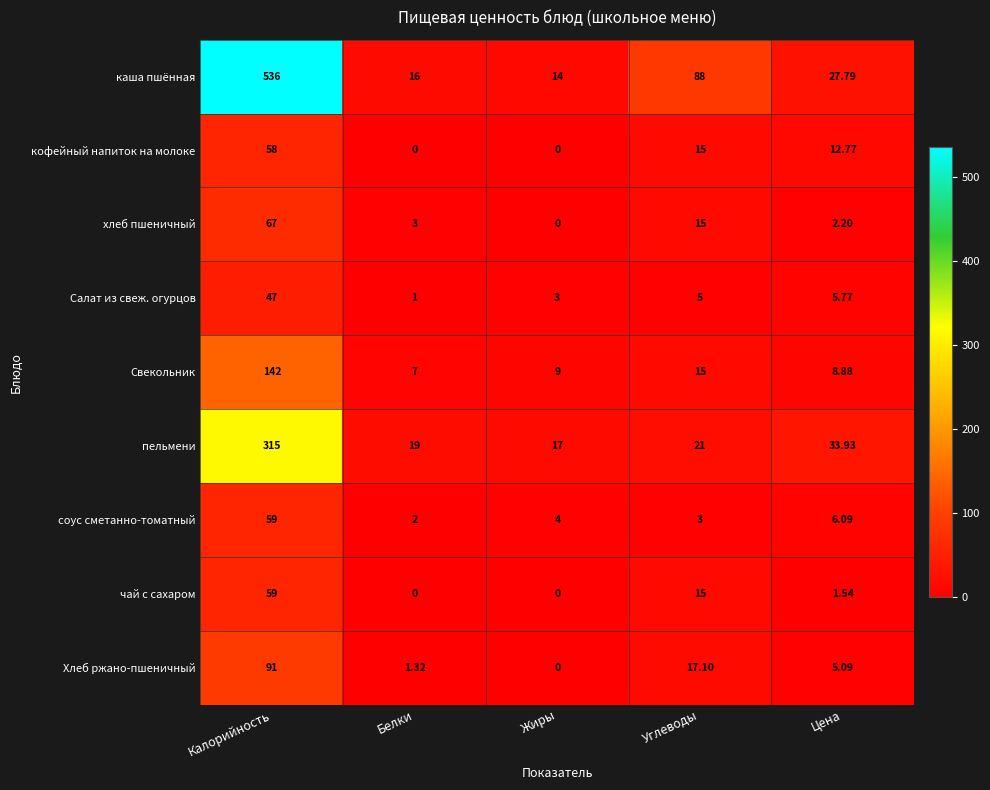

Which series has the widest spread of values?

каша пшённая